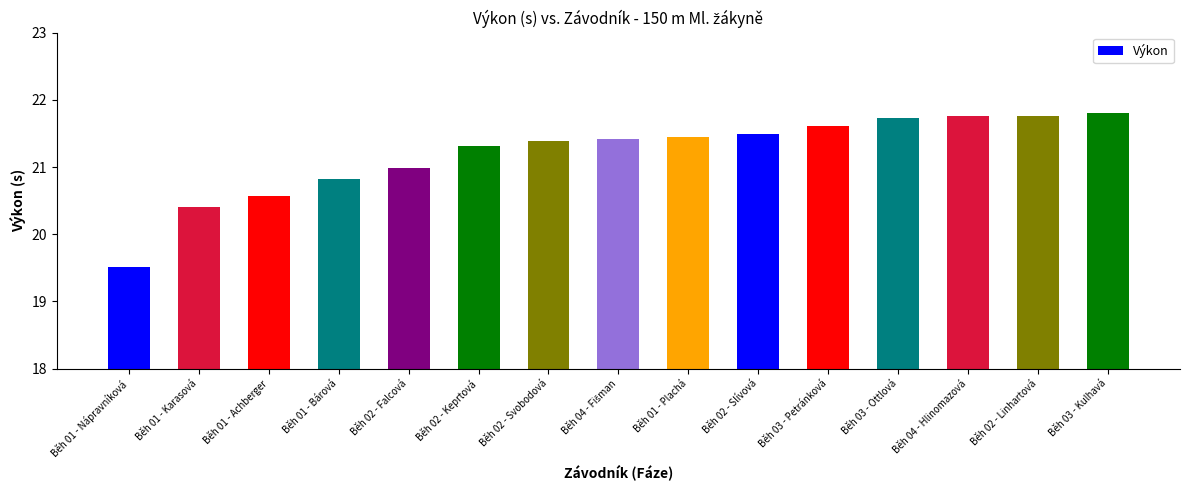

What is the label of the 10th bar from the left?

Běh 02 - Slívová